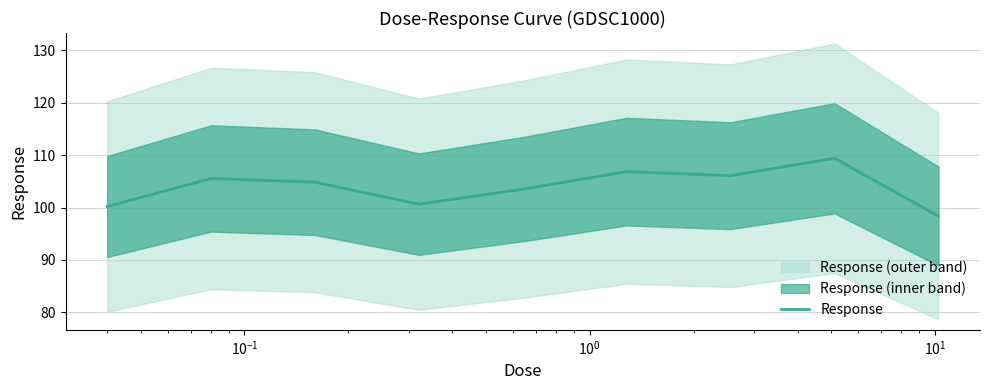

What is the lowest value of the Response series?

98.4